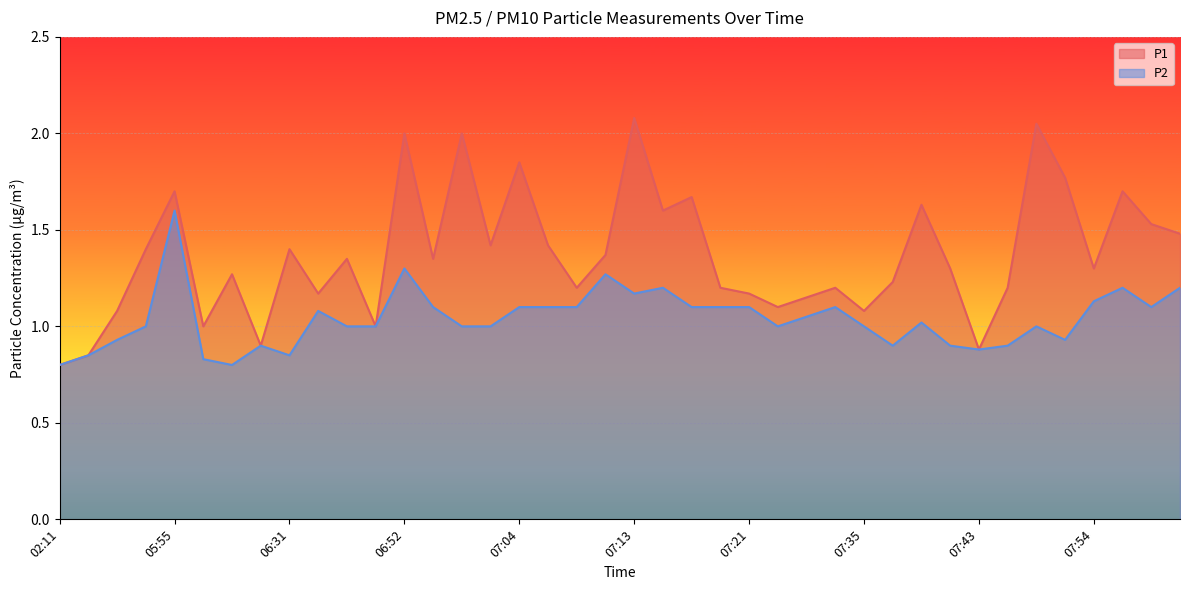

What is the label of the 4th point from the right?

07:54